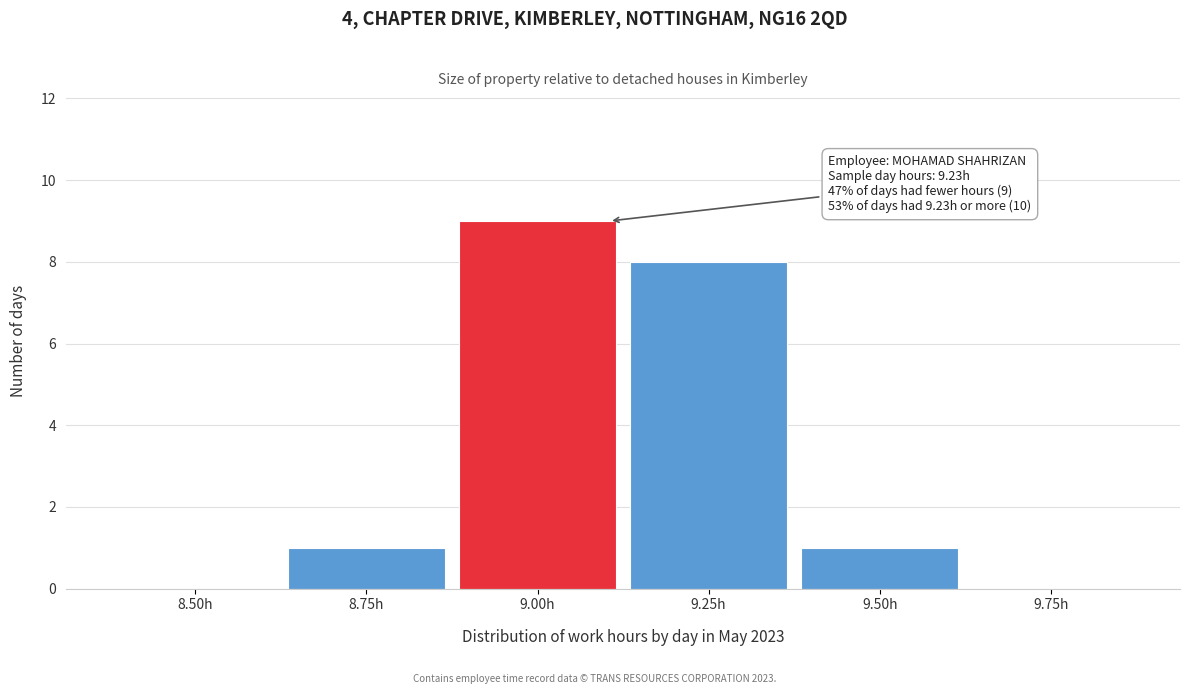

Reading left to right, transcribe all the data shown in this chart.

8.50h=0	8.75h=1	9.00h=9	9.25h=8	9.50h=1	9.75h=0